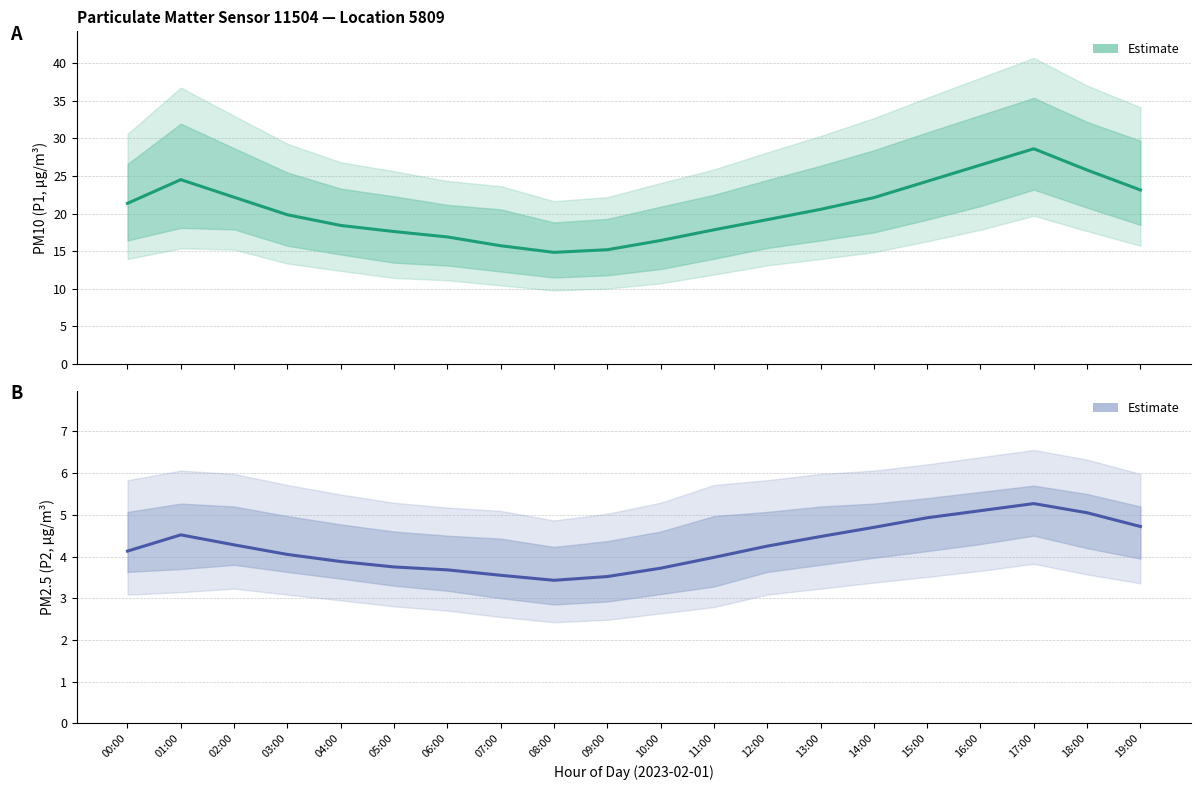

What is the sum of all Estimate (P1) values?

411.2